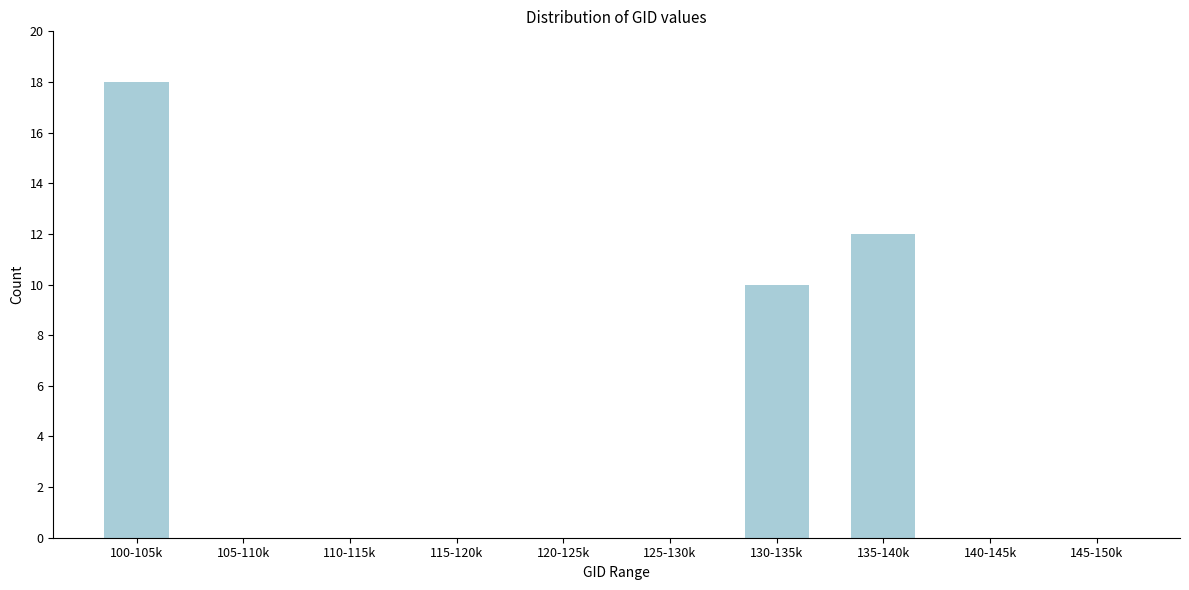

Reading left to right, transcribe all the data shown in this chart.

100-105k=18	105-110k=0	110-115k=0	115-120k=0	120-125k=0	125-130k=0	130-135k=10	135-140k=12	140-145k=0	145-150k=0